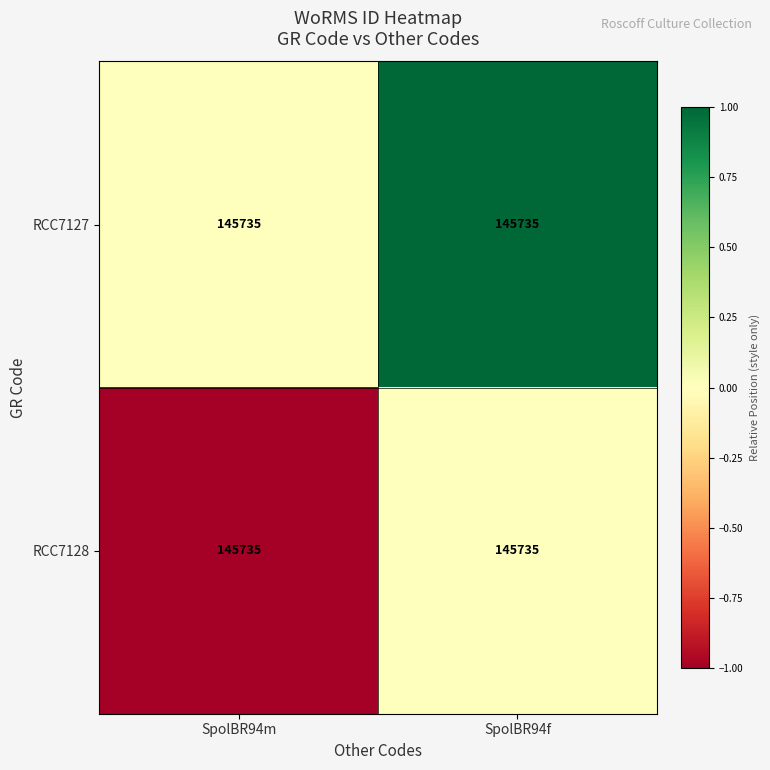

Rank the series by their maximum value, from lowest to highest.

RCC7128, RCC7127